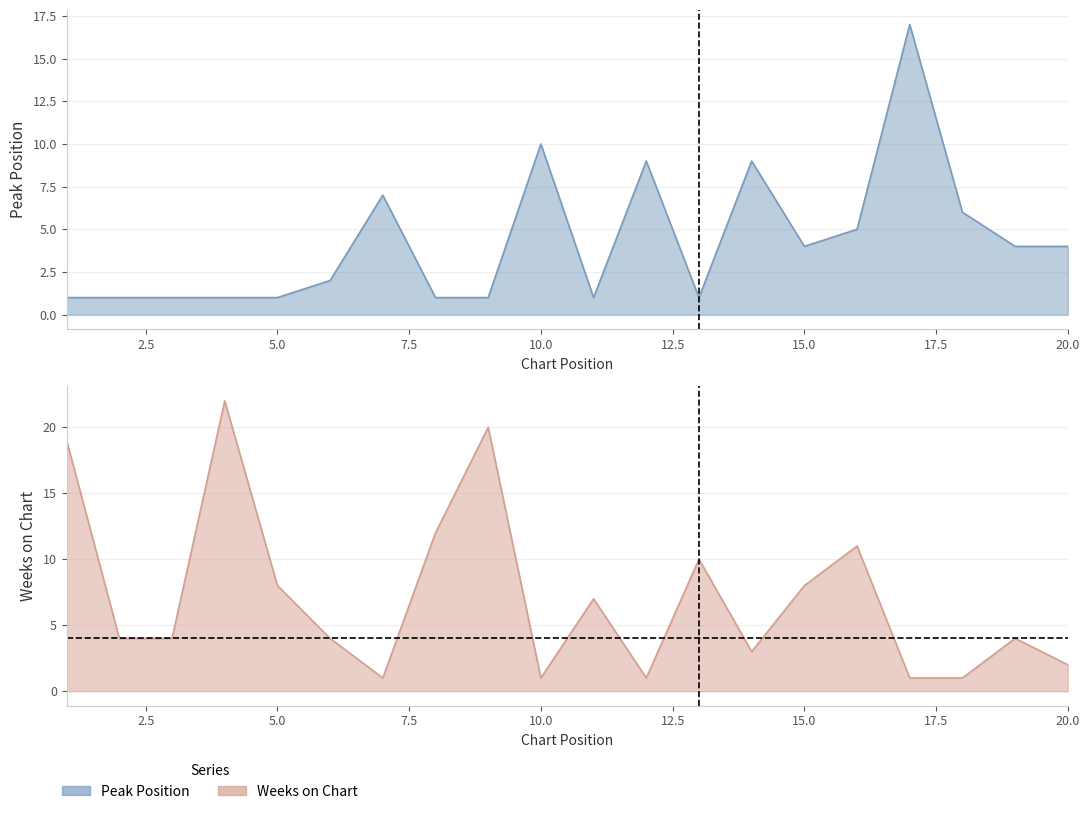

What is the sum of all Weeks on Chart values?

143